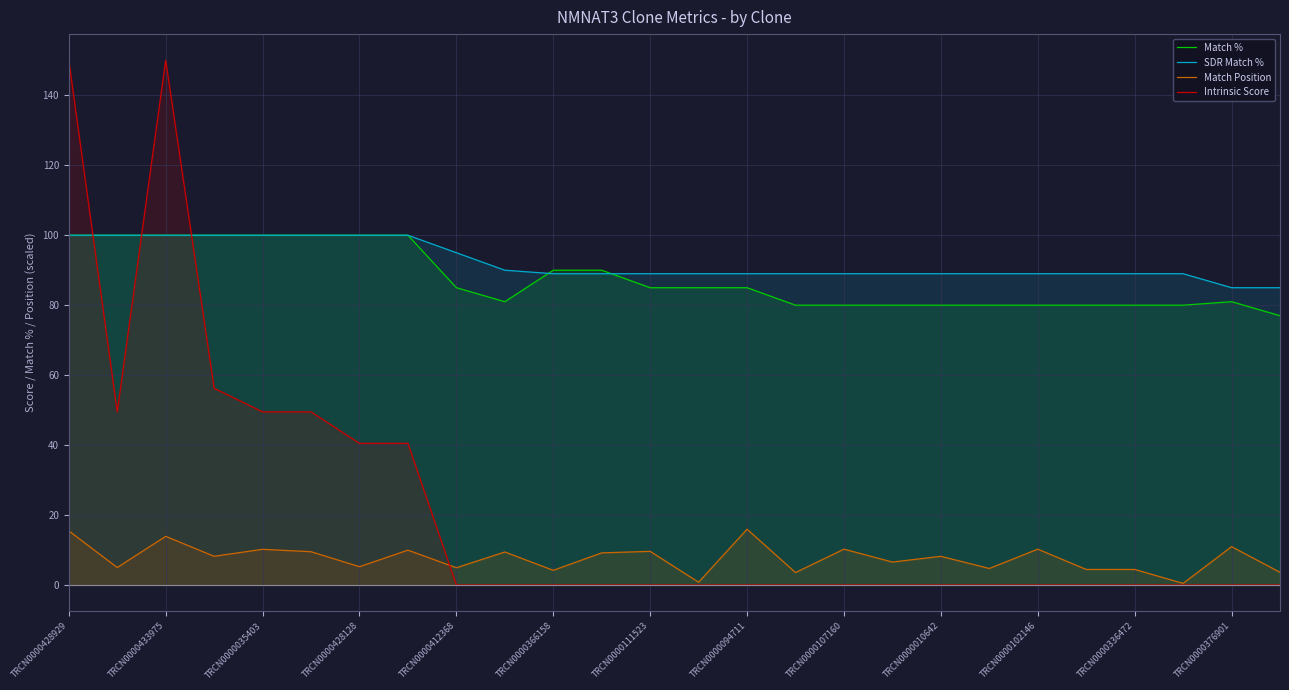

What is the total value across all series at TRCN0000412368?

184.9